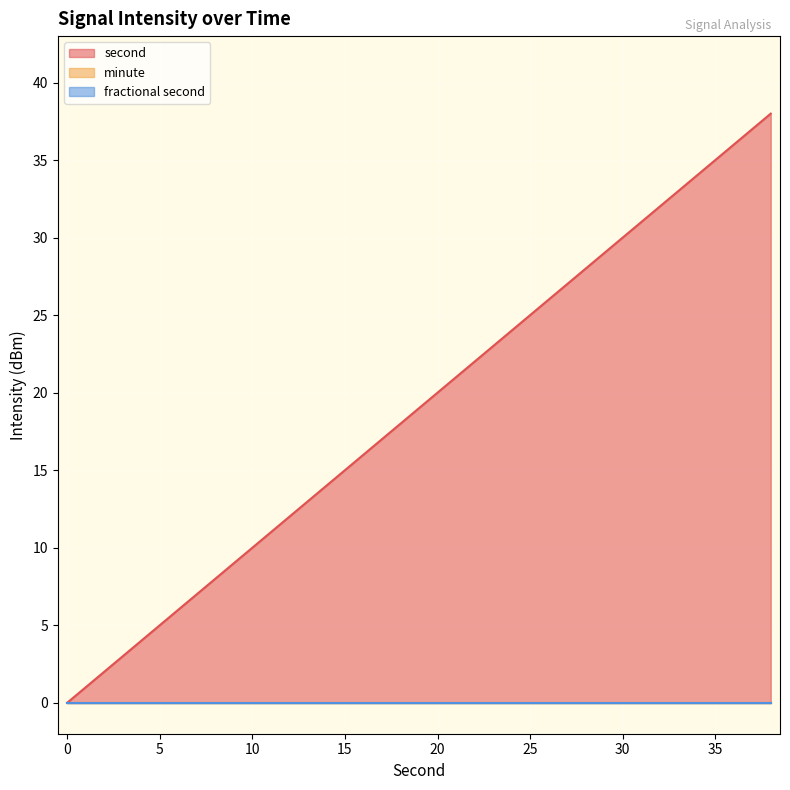

What is the difference between the highest and lowest values at 30?

30